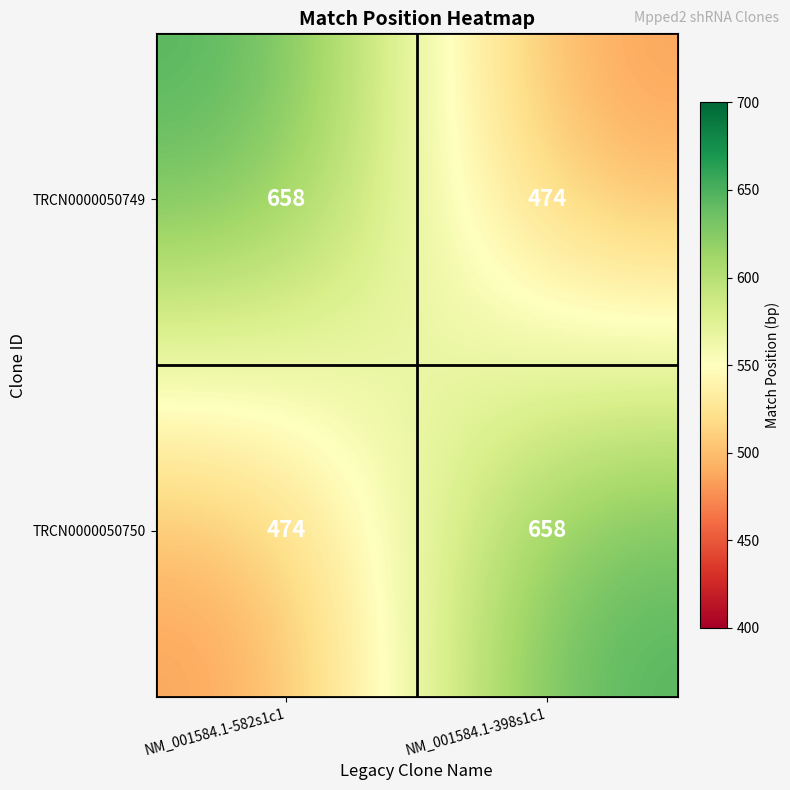

What is the spread (max minus min) of values at NM_001584.1-582s1c1?

184